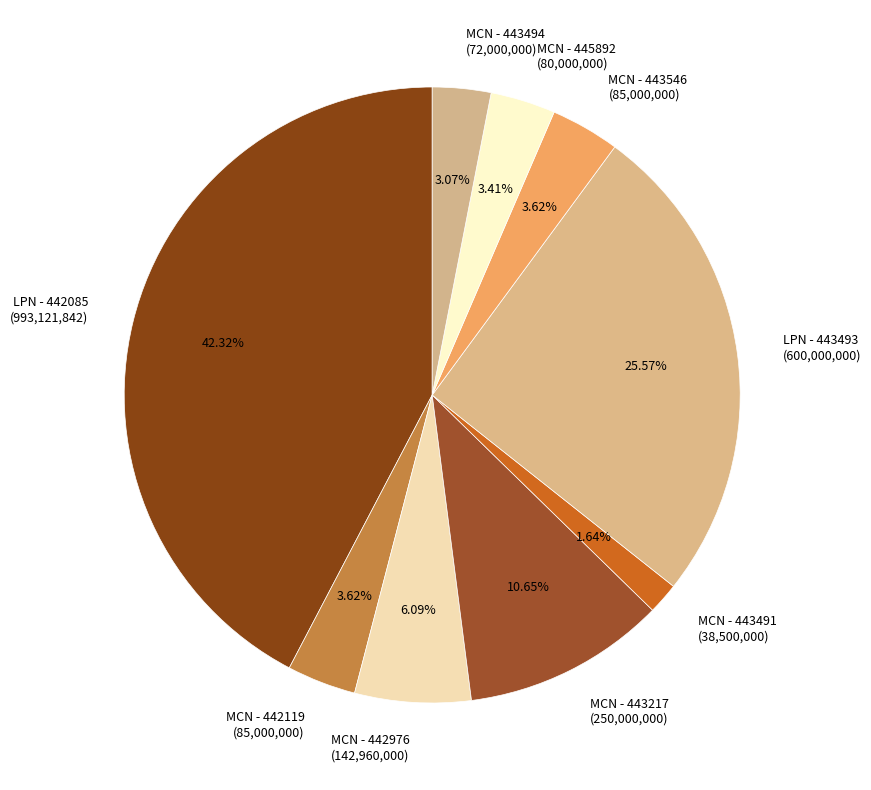

To the nearest percent, what is the average slice percentage?

11%